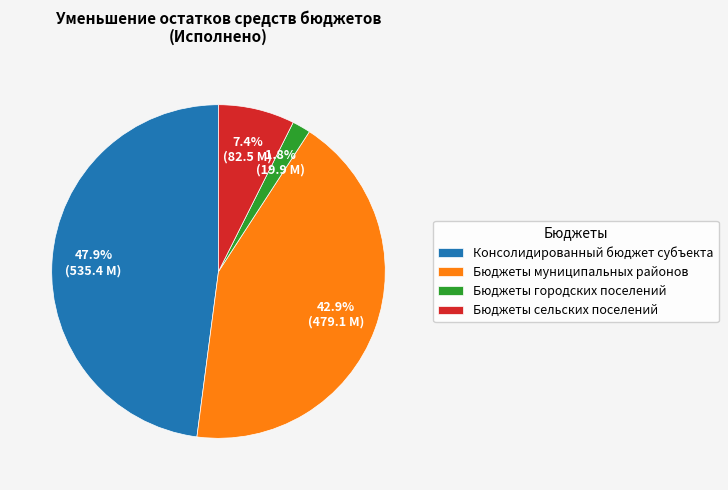

How many segments does this pie chart have?

4